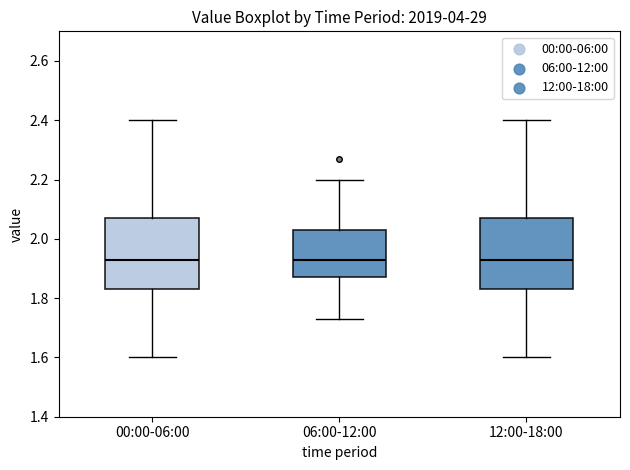

Reading left to right, transcribe this box plot: for each box, give where its median line is, the range the box spans, and where its two whiskers end, as read against the y-axis. The values are not printed on the chart, so give them approximately, as read against the axis.

00:00-06:00: median 1.94, box 1.84 to 2.08, whiskers 1.60 to 2.40
06:00-12:00: median 1.94, box 1.88 to 2.04, whiskers 1.74 to 2.20
12:00-18:00: median 1.94, box 1.84 to 2.08, whiskers 1.60 to 2.40